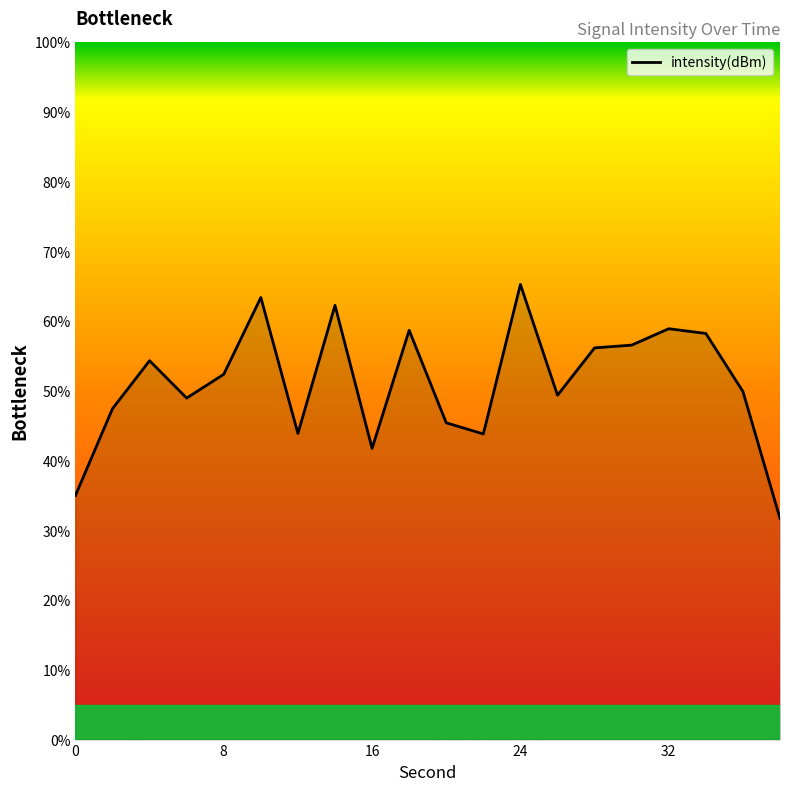

What is the maximum value shown in the chart?

65.3